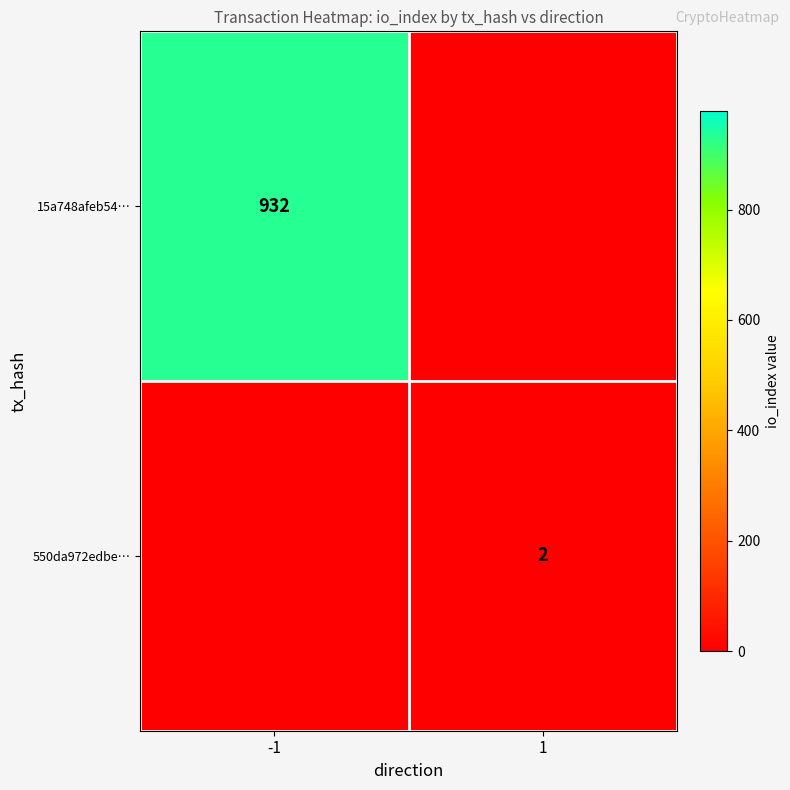

What is the difference between the highest and lowest values at 1?

2